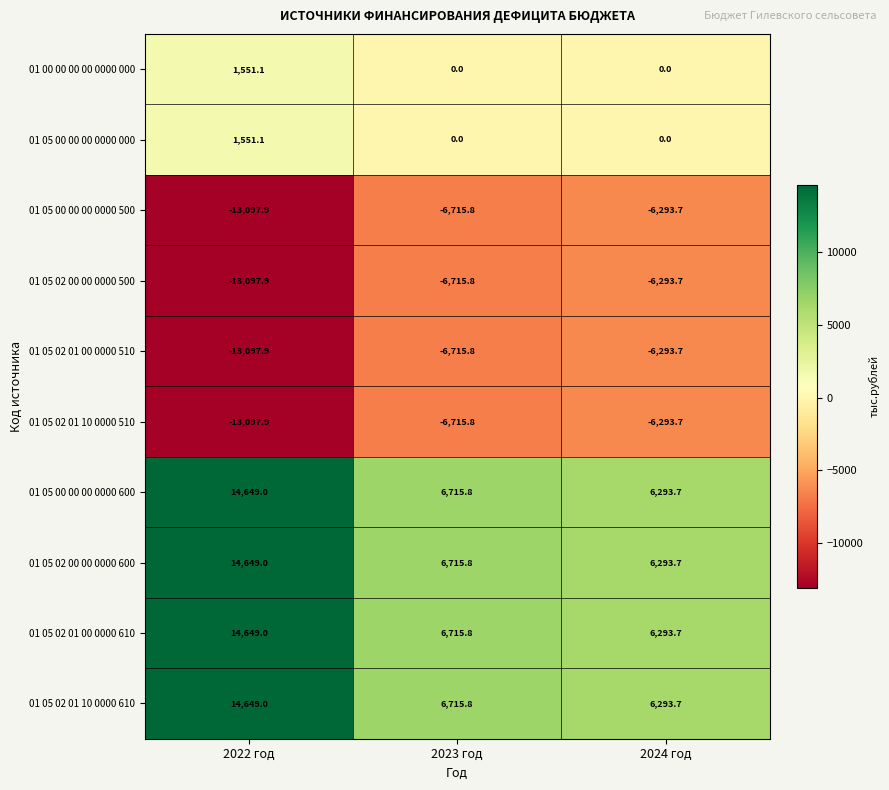

Is it true that 01 05 02 01 10 0000 510 equals -3243.1 at 2022 год?

False